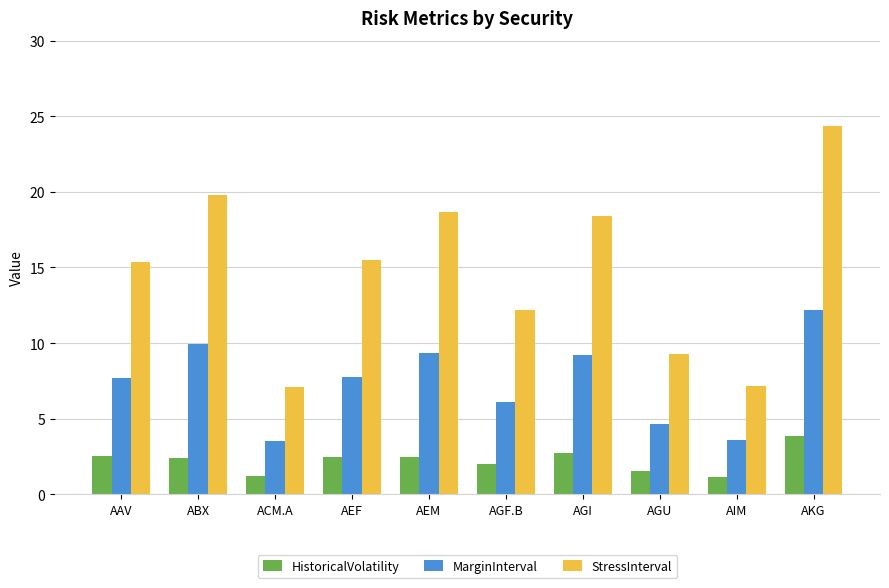

How many bars are there in each group?

3